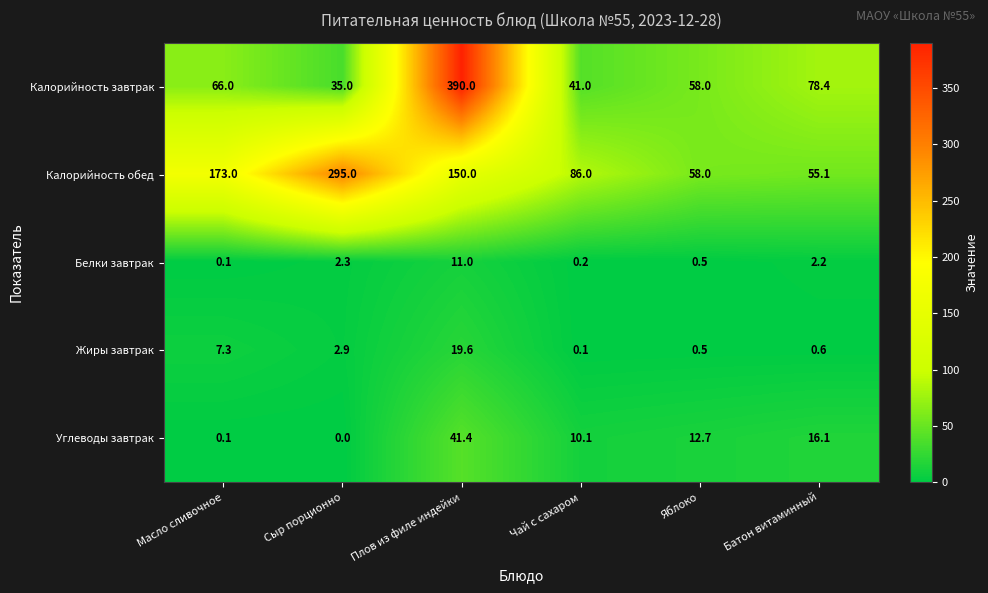

Reading right to left, extract all data points from this chart.

Калорийность завтрак: 78.4	58.0	41.0	390.0	35.0	66.0
Калорийность обед: 55.1	58.0	86.0	150.0	295.0	173.0
Белки завтрак: 2.2	0.5	0.2	11.0	2.3	0.1
Жиры завтрак: 0.6	0.5	0.1	19.6	2.9	7.3
Углеводы завтрак: 16.1	12.7	10.1	41.4	0.0	0.1